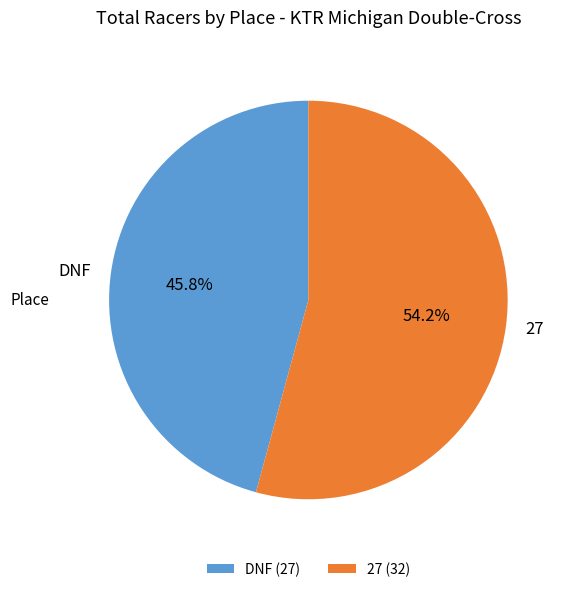

Which has a higher value, 27 or DNF?

27